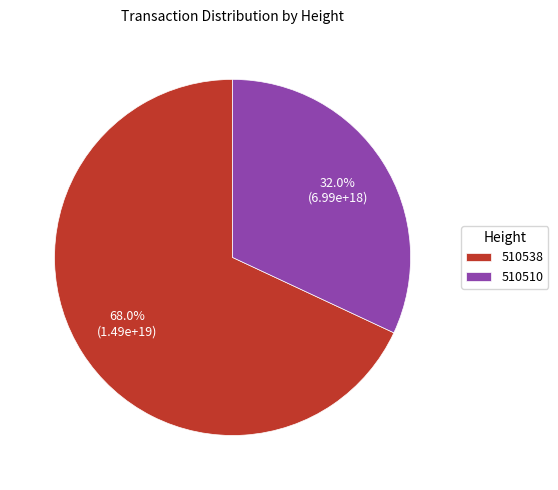

Count the number of slices in the pie.

2